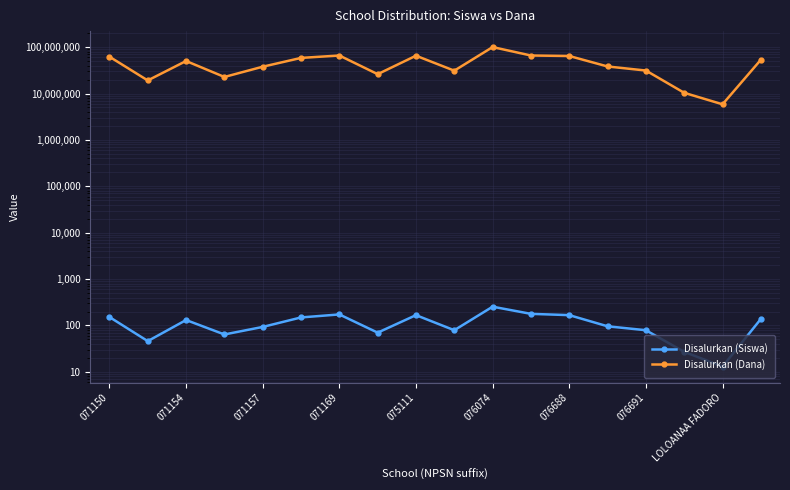

Reading left to right, what are all the values shown in this chart?

Disalurkan (Siswa): 152	46	131	64	93	149	173	70	167	79	254	178	167	96	79	27	13	138
Disalurkan (Dana): 62100000	19125000	50175000	22725000	37800000	58500000	65925000	26100000	65250000	31050000	100125000	65925000	64350000	38250000	31275000	10350000	5850000	53325000